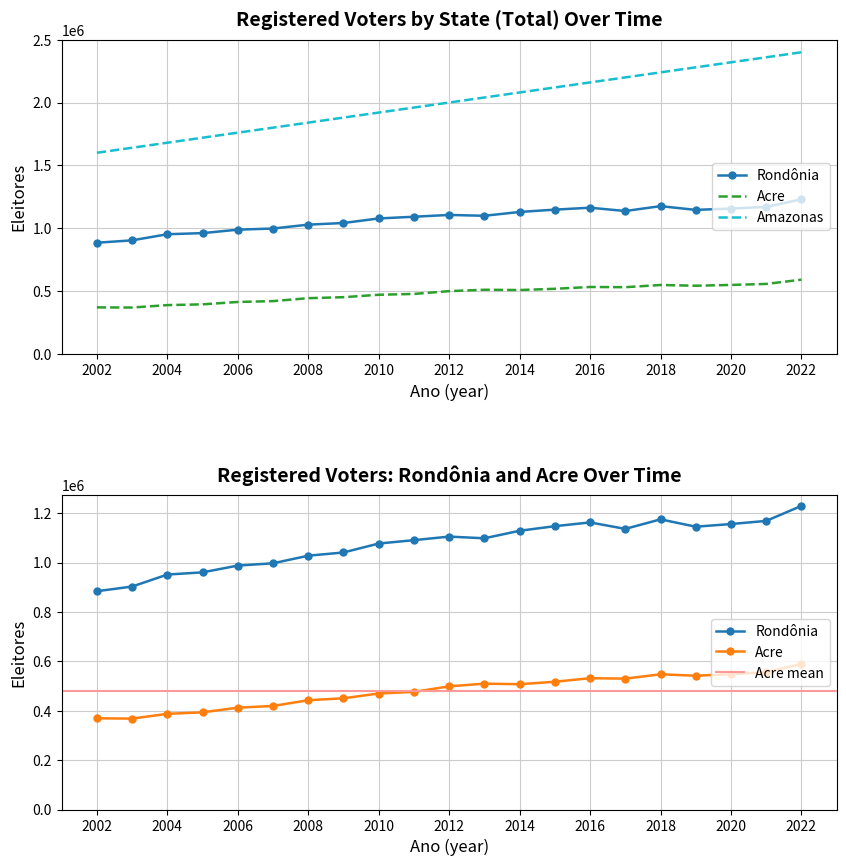

How many values in the Rondônia series exceed 1098431?

10